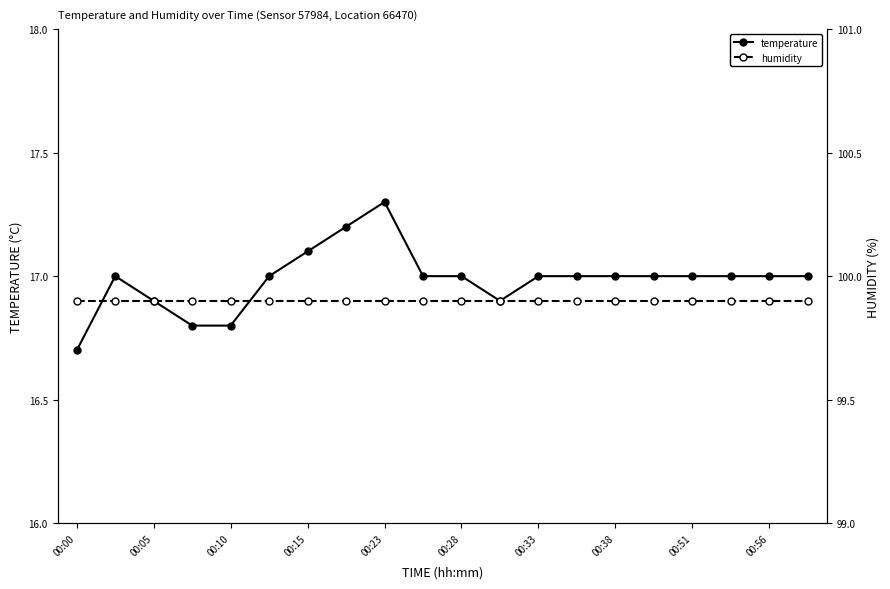

What is the lowest value of the temperature series?

16.7